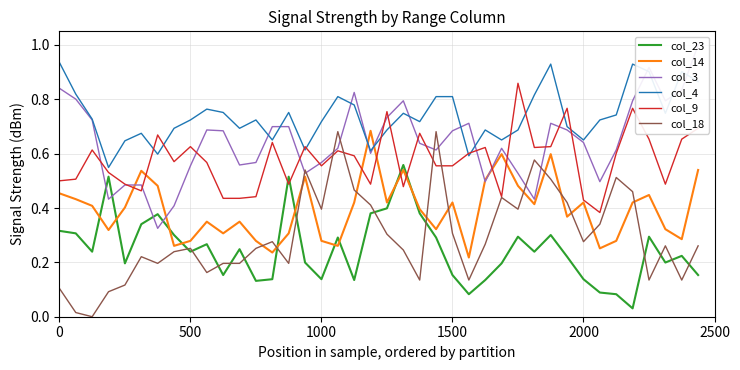

Which series has the largest total across all categories?

col_4